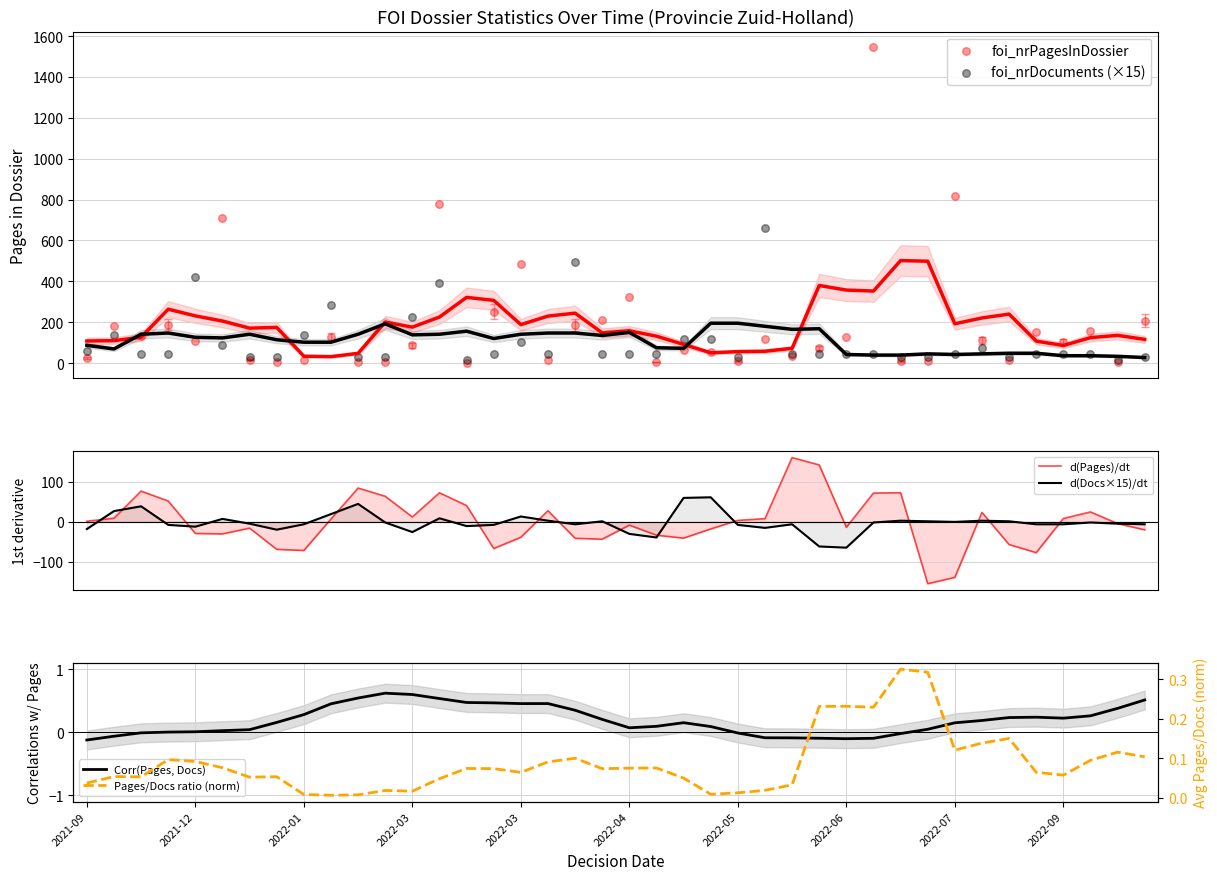

Is the value of foi_nrPagesInDossier at 24 greater than the value of Pages/Docs ratio (norm) at 27?

Yes